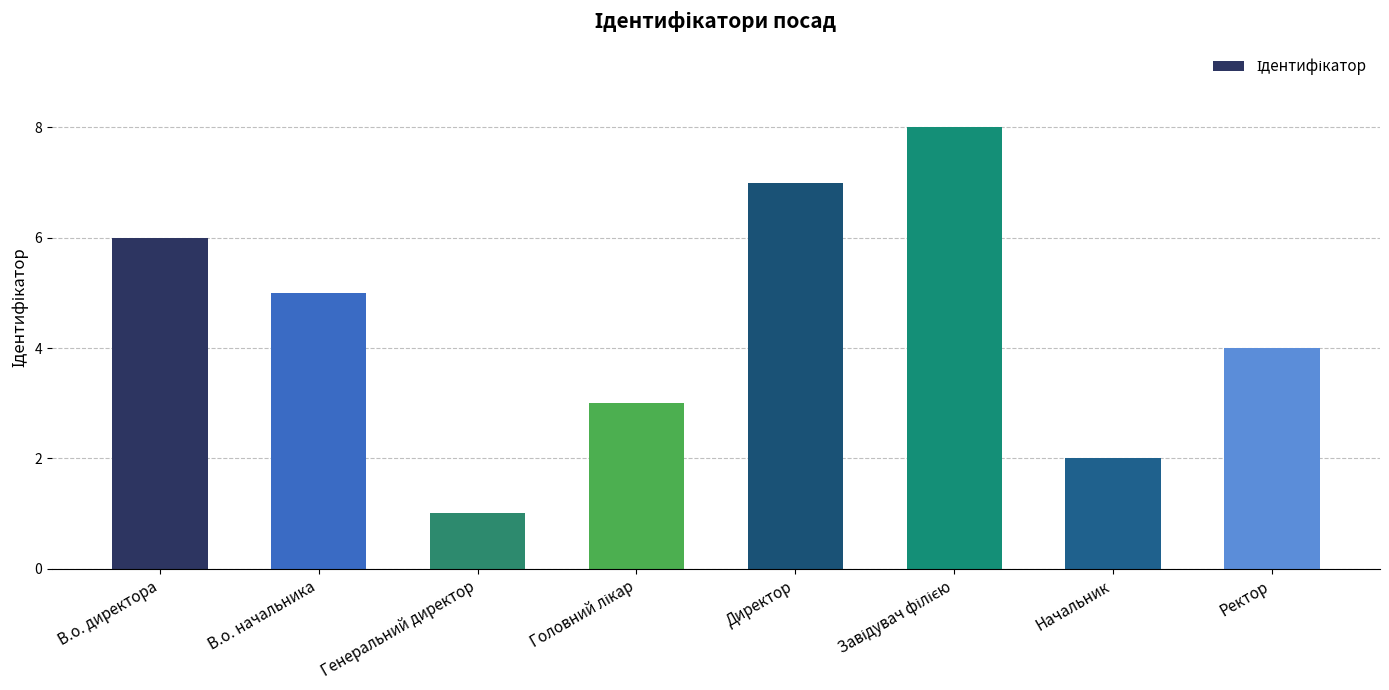

The chart shows a value of 1 at Начальник. True or false?

False